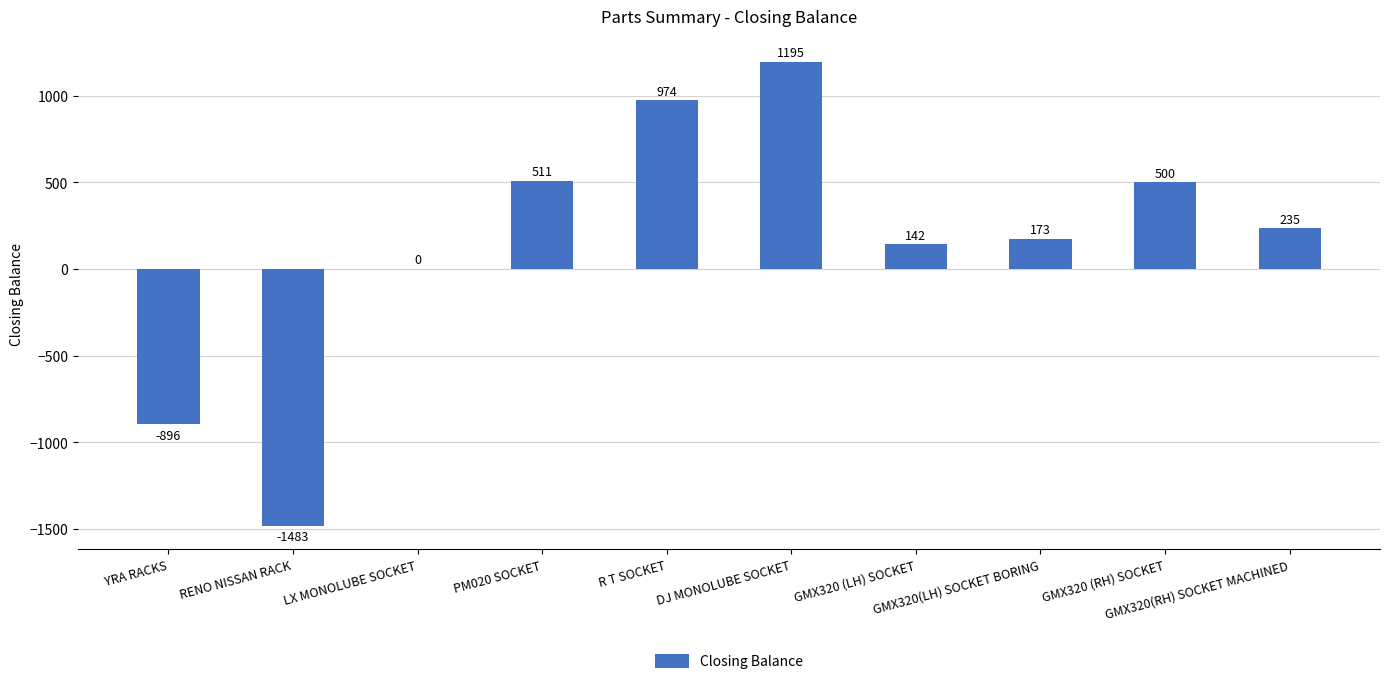

At which category does the chart reach its peak across all series?

DJ MONOLUBE SOCKET